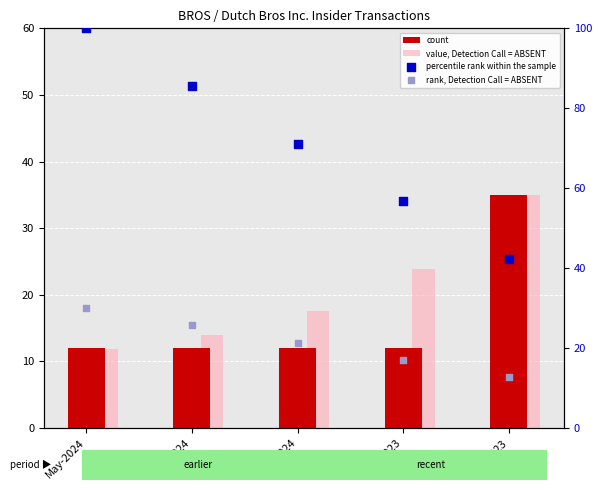

Is the value of percentile rank within the sample at Sep-2023 greater than the value of rank, Detection Call = ABSENT at May-2024?

Yes